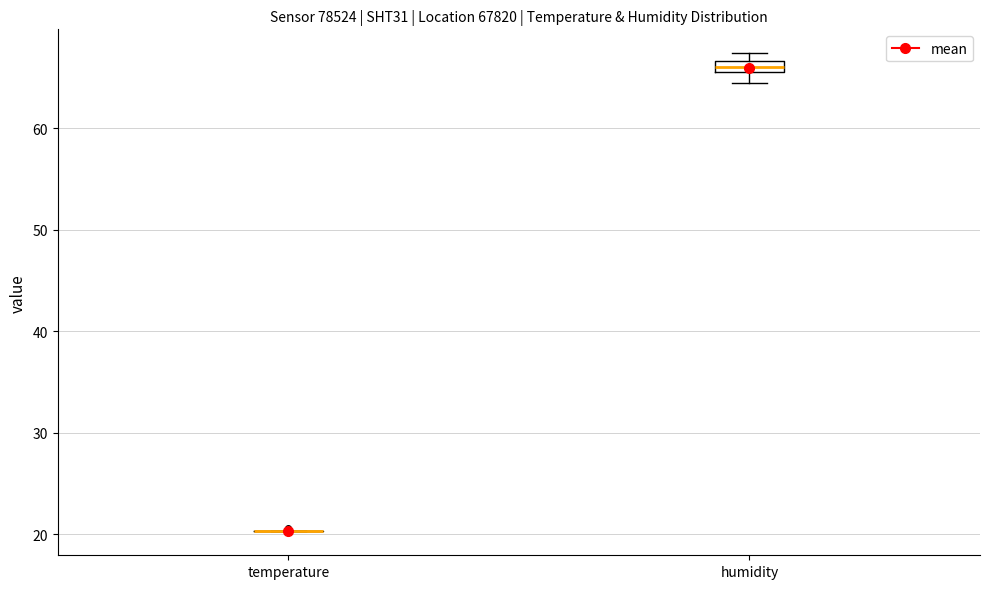

Comparing the boxes themselves (not the whiskers), which one is the tallest?

humidity